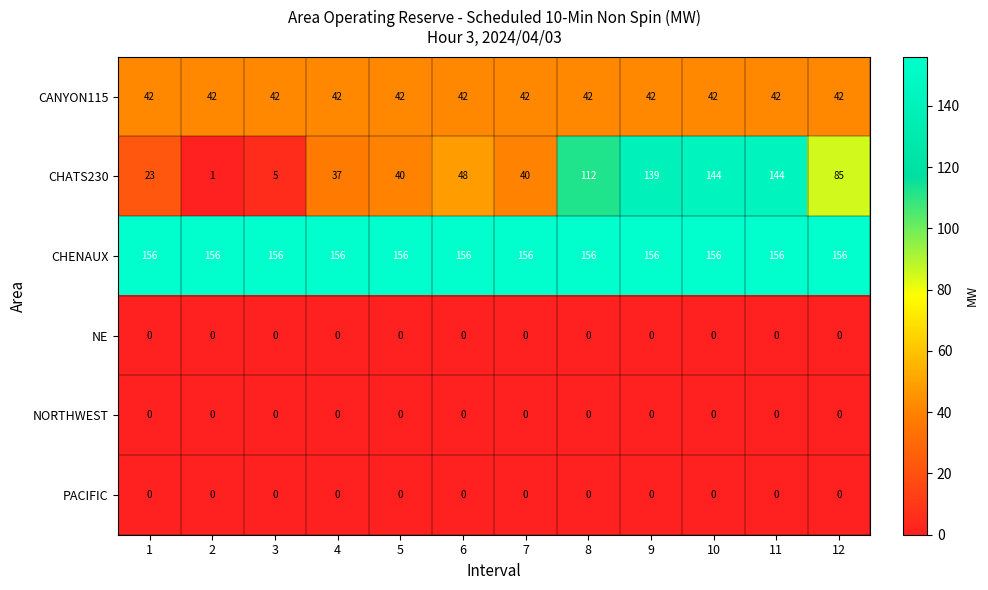

True or false: CHATS230 has a value of 139 at 9.

True